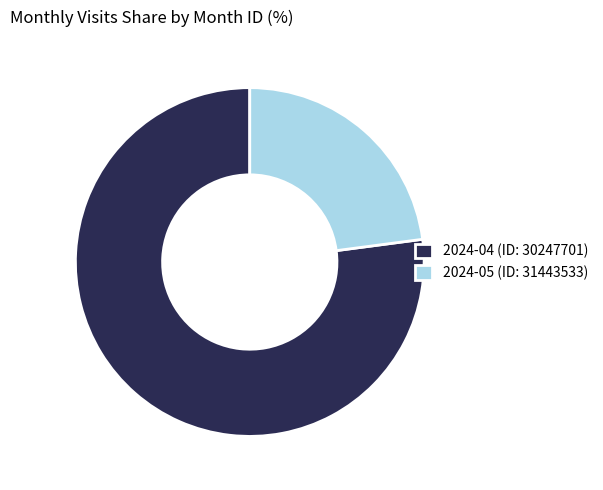

Is it true that 2024-04 (ID: 30247701) is 77% of the pie?

True